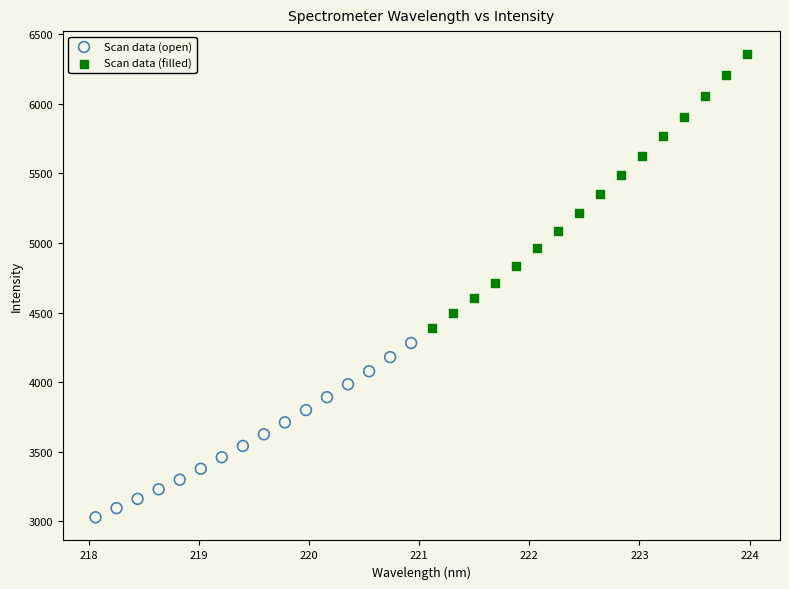

Which series has the largest Y range (max minus min)?

Scan data (filled)